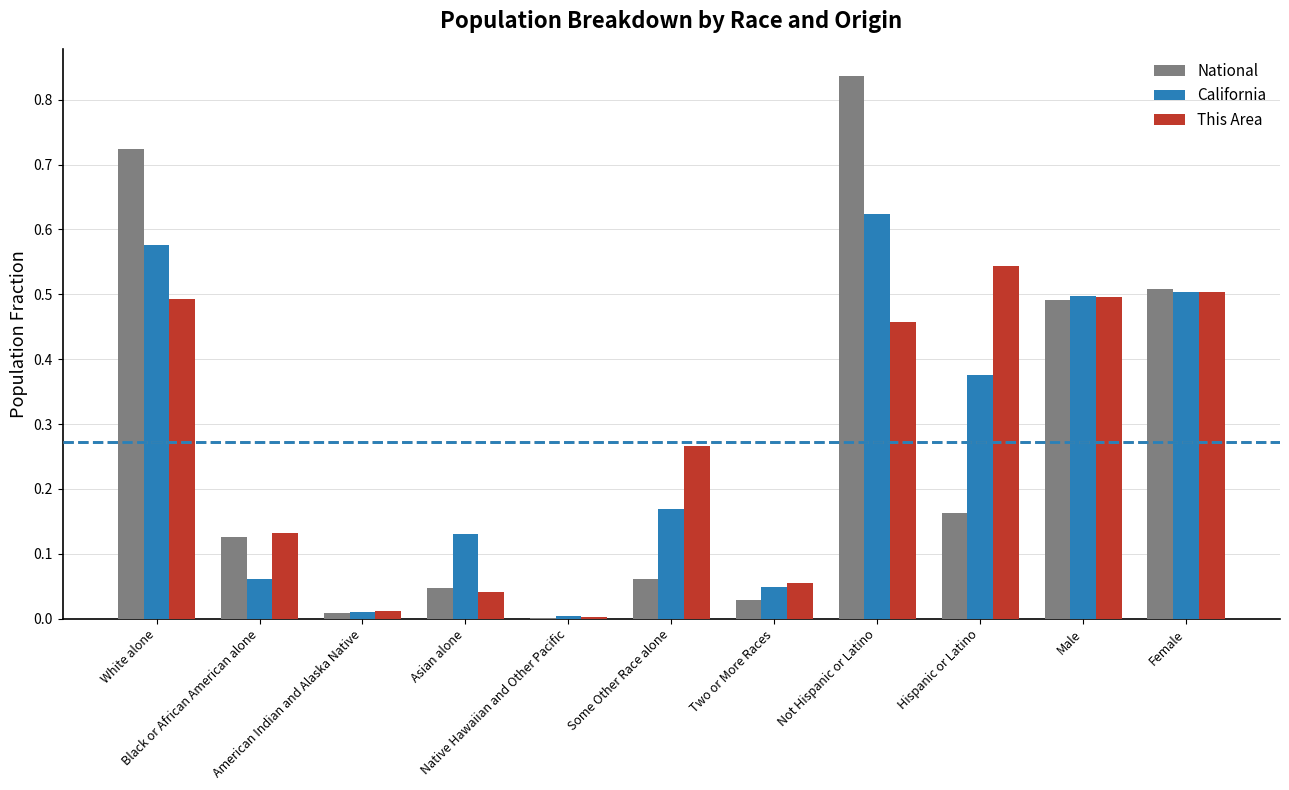

What is the sum of all National values?

3.0